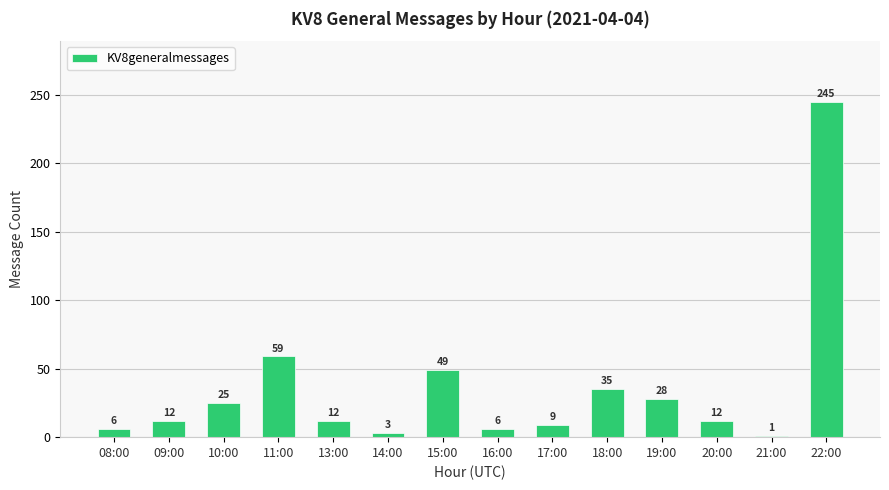

Which label corresponds to the largest value in the chart?

22:00